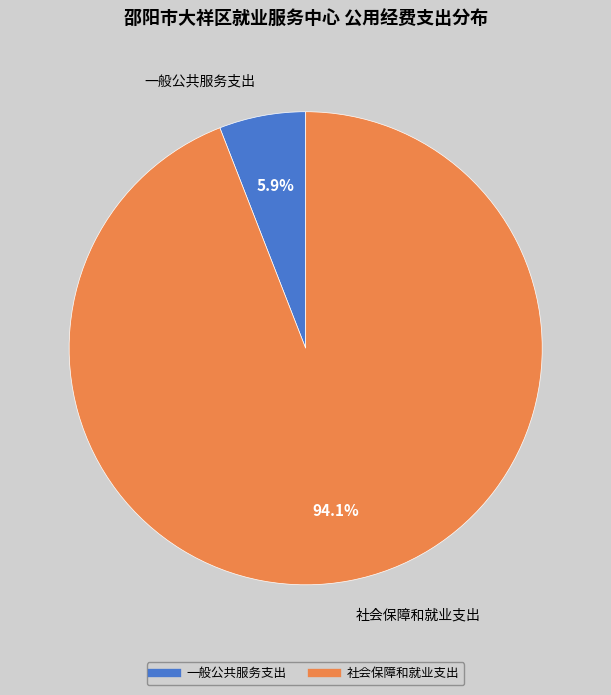

To the nearest percent, what is the difference between the largest and smallest slice percentages?

88%